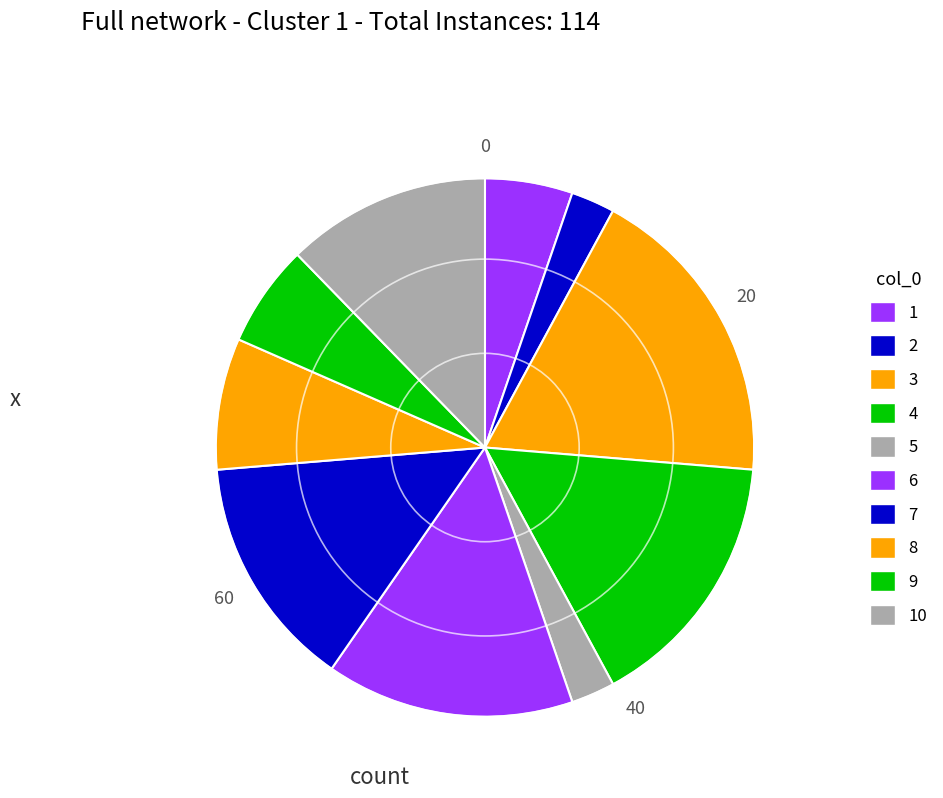

How many slices are in this pie chart?

10